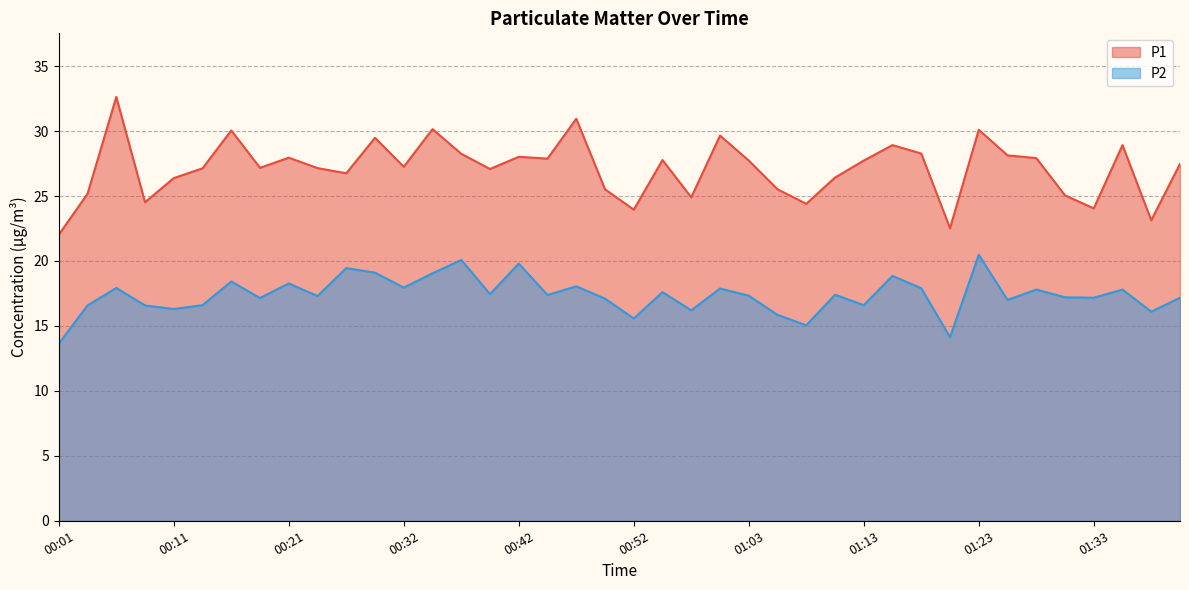

List the series in order of their peak value, lowest first.

P2, P1